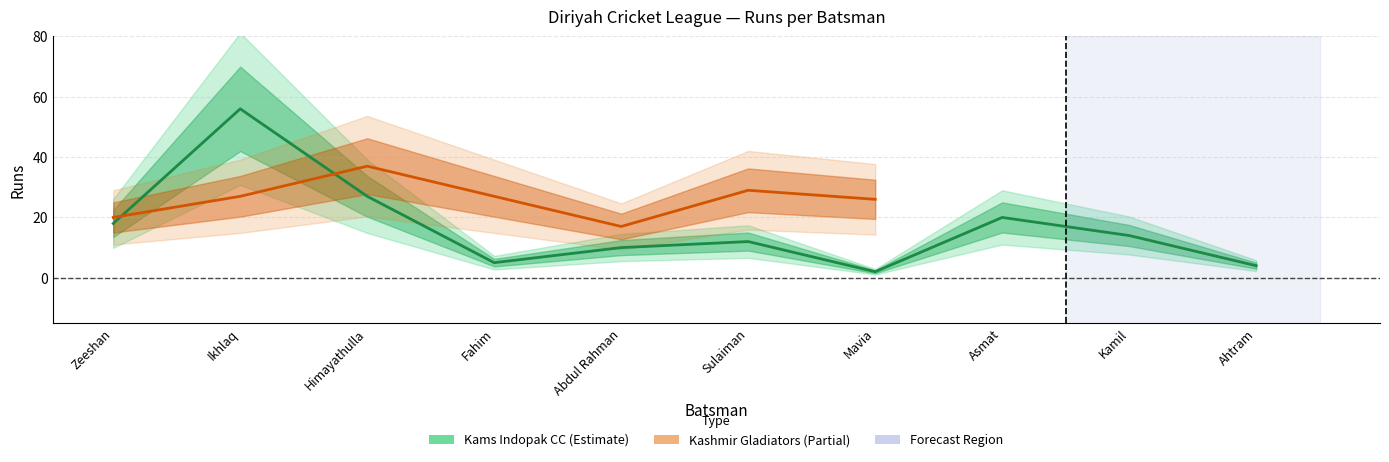

What is the difference between the maximum and minimum values?

54